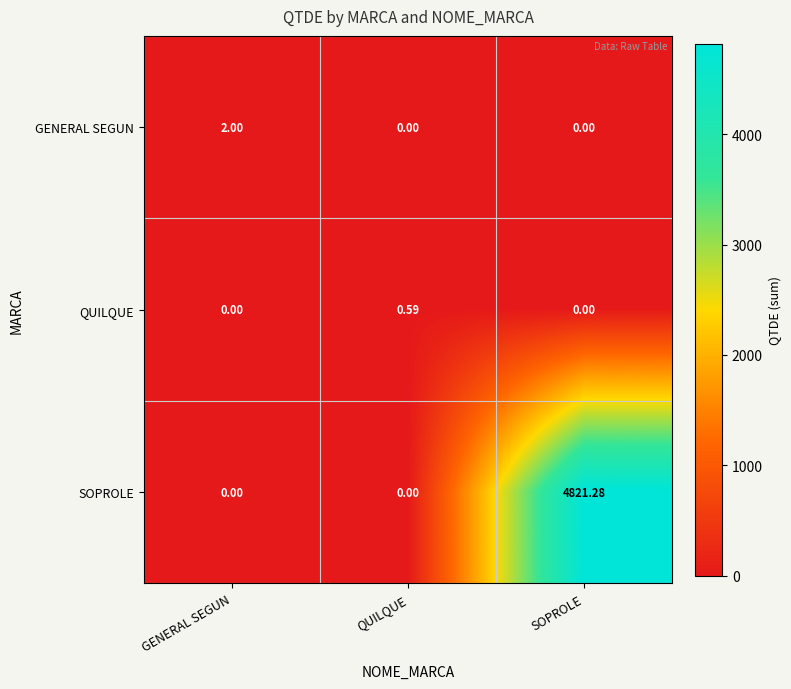

Which series has the largest range (max minus min)?

SOPROLE